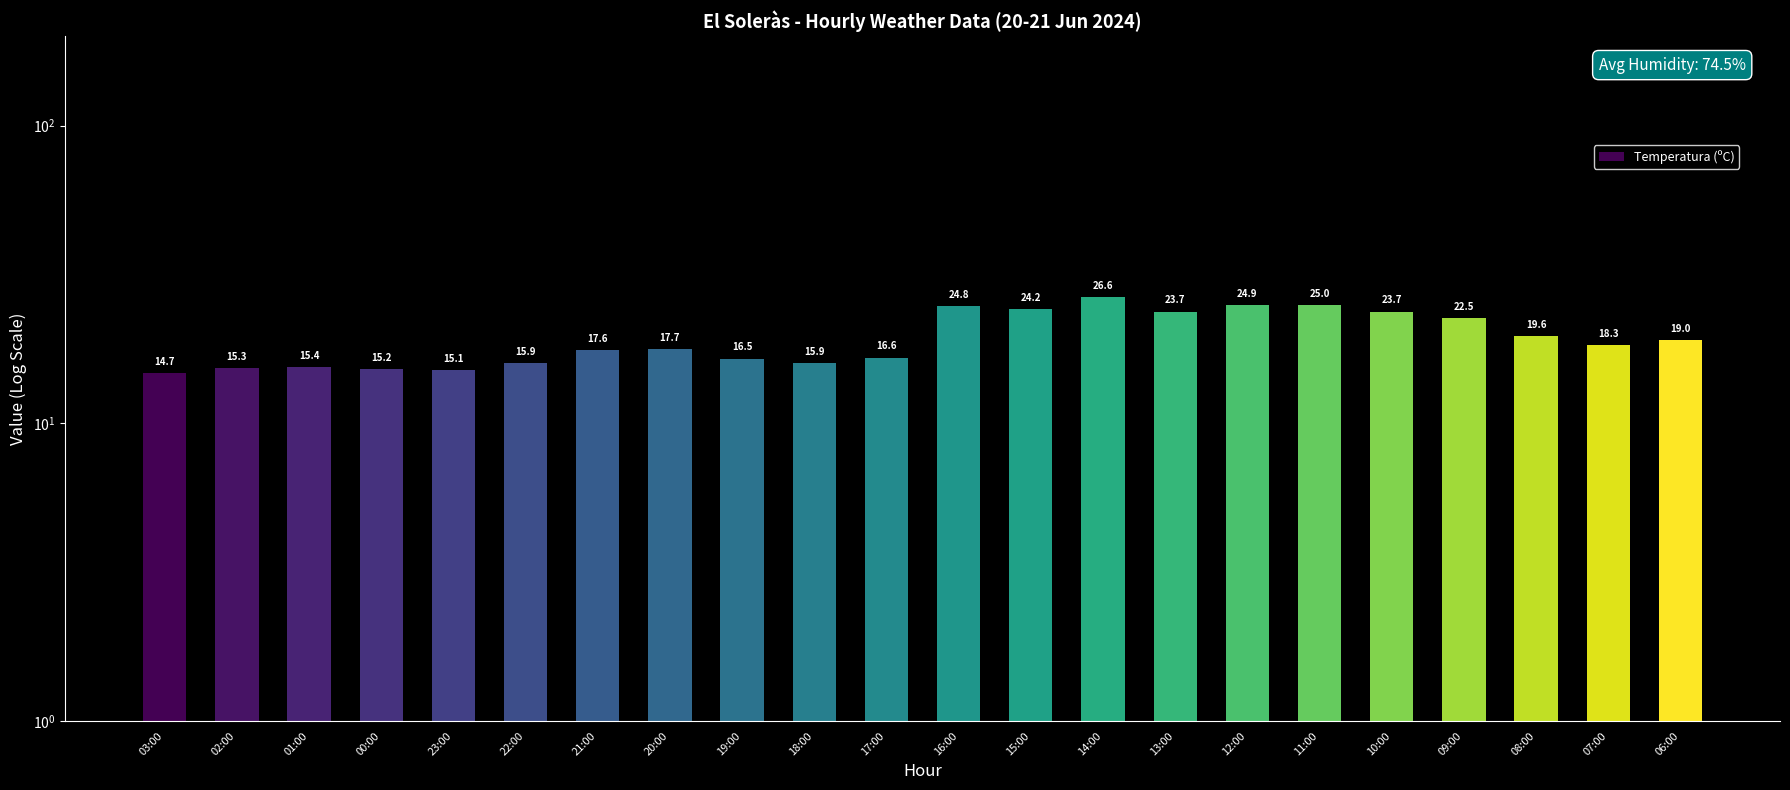

What is the sum of the values at 14:00 and 11:00?

51.6